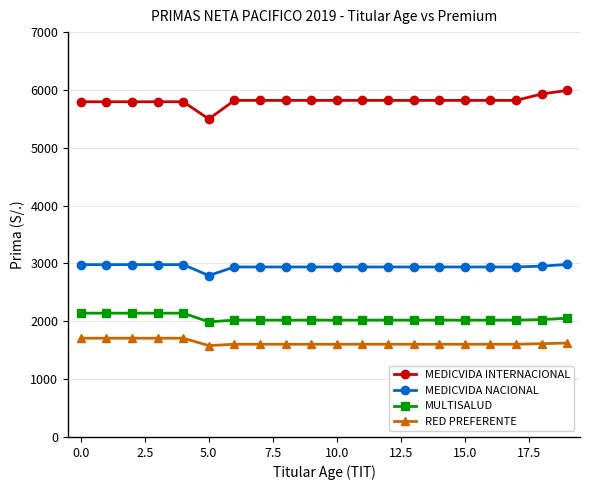

What is the value of the MEDICVIDA NACIONAL point at the 5th from the left?

2979.9